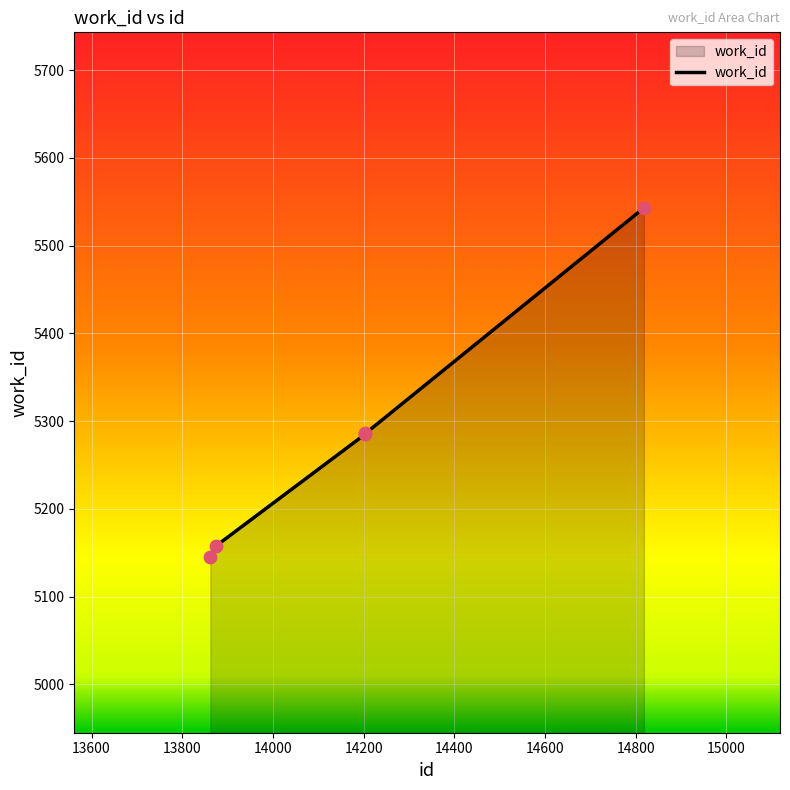

What is the change in value from 13862 to 14818?

+398